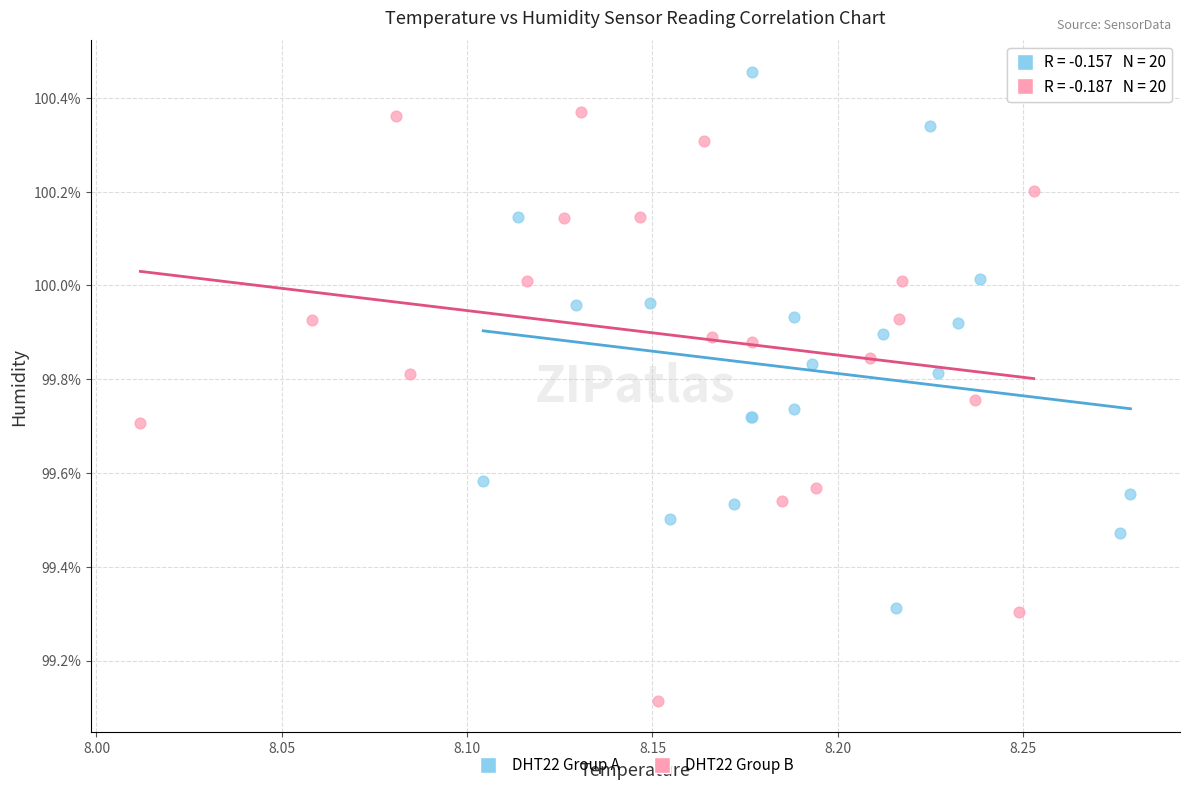

Which series contains the highest Y value?

DHT22 Group A